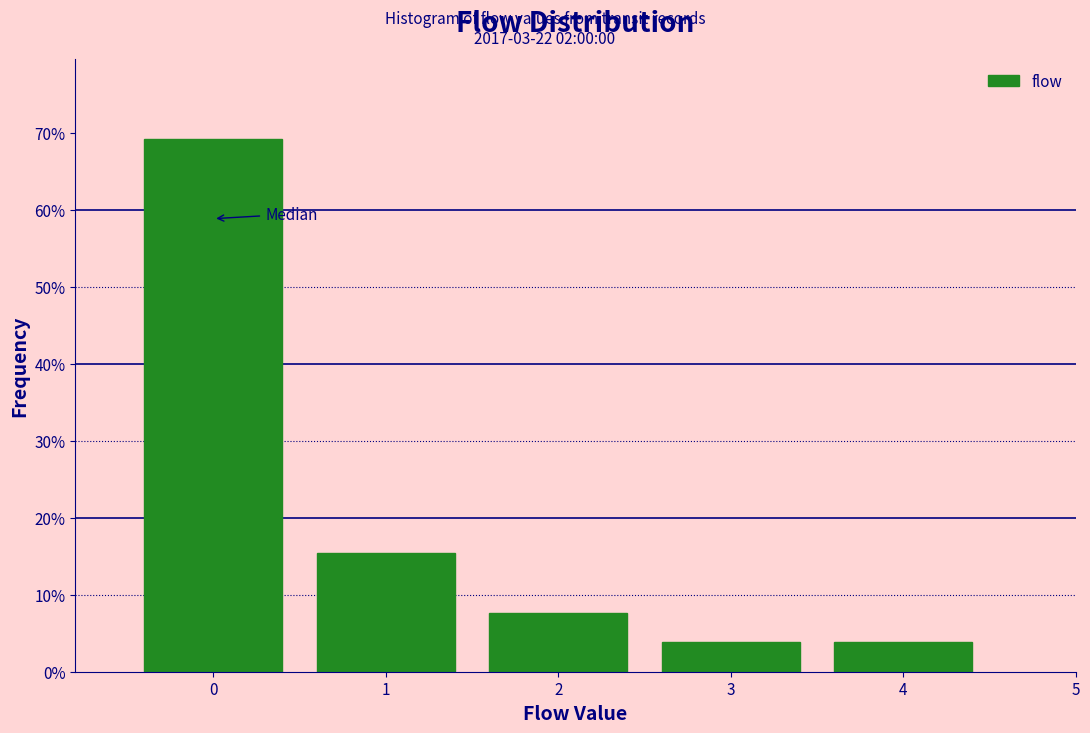

Reading left to right, transcribe this chart: for each bar, give the range it covers on the x-axis and its height. The values are not printed on the chart, so give them approximately, as read against the axis.

-0.5 to 0.5: 69
0.5 to 1.5: 15
1.5 to 2.5: 8
2.5 to 3.5: 4
3.5 to 4.5: 4